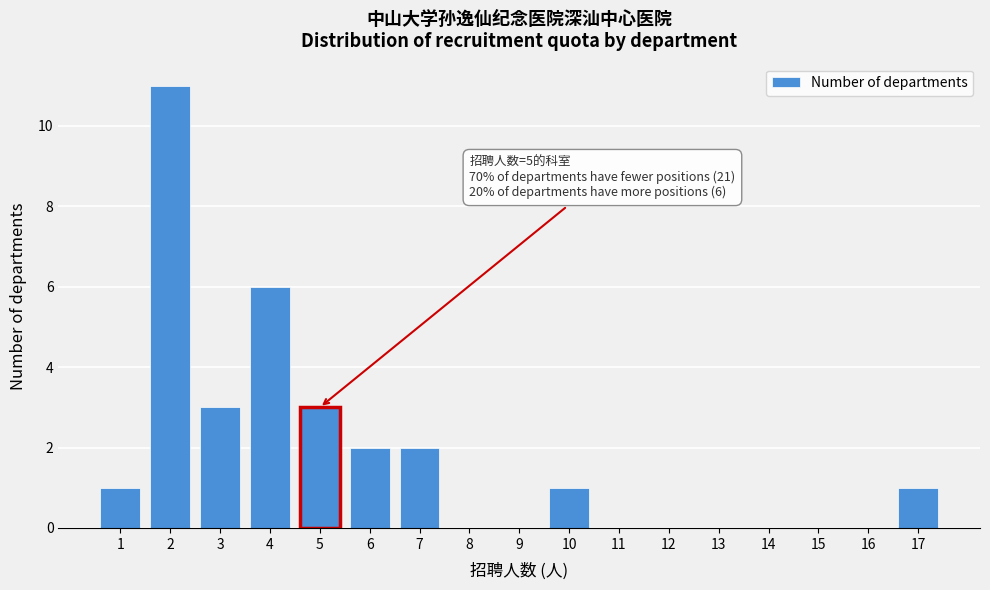

Which range on the x-axis has the tallest bar?

1.5 to 2.5